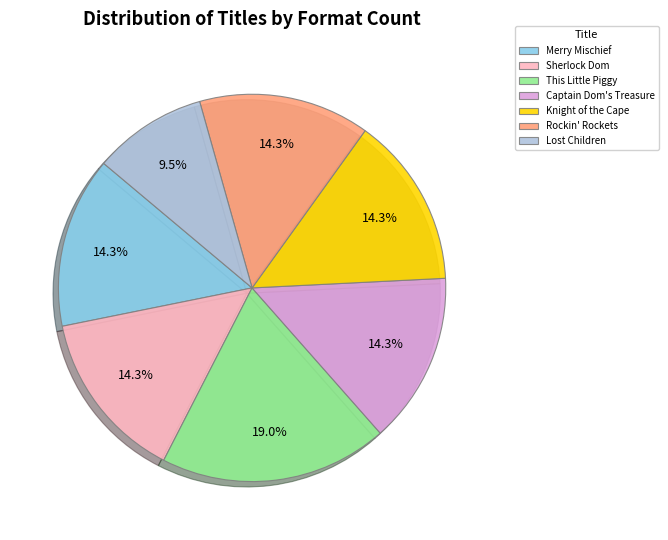

To the nearest percent, what is the difference between the largest and smallest slice percentages?

10%